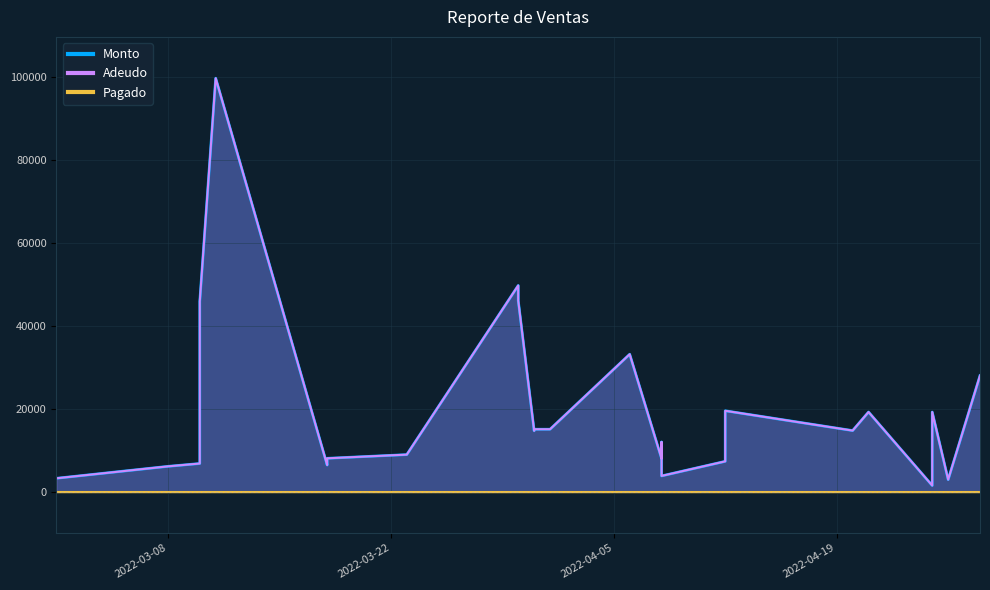

What is the sum of the Monto values at 2022-03-30 and 2022-03-08?

55828.5